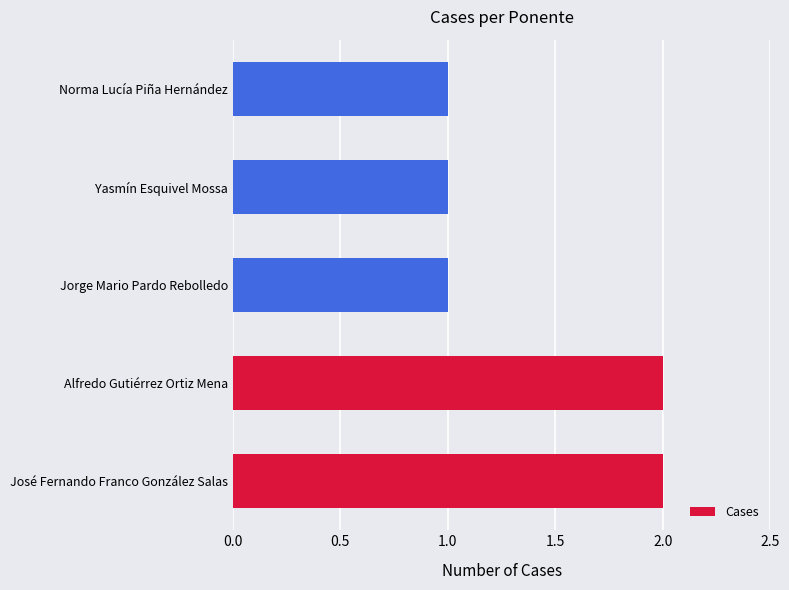

Approximately how many times larger is the value at Alfredo Gutiérrez Ortiz Mena compared to Yasmín Esquivel Mossa?

2.0